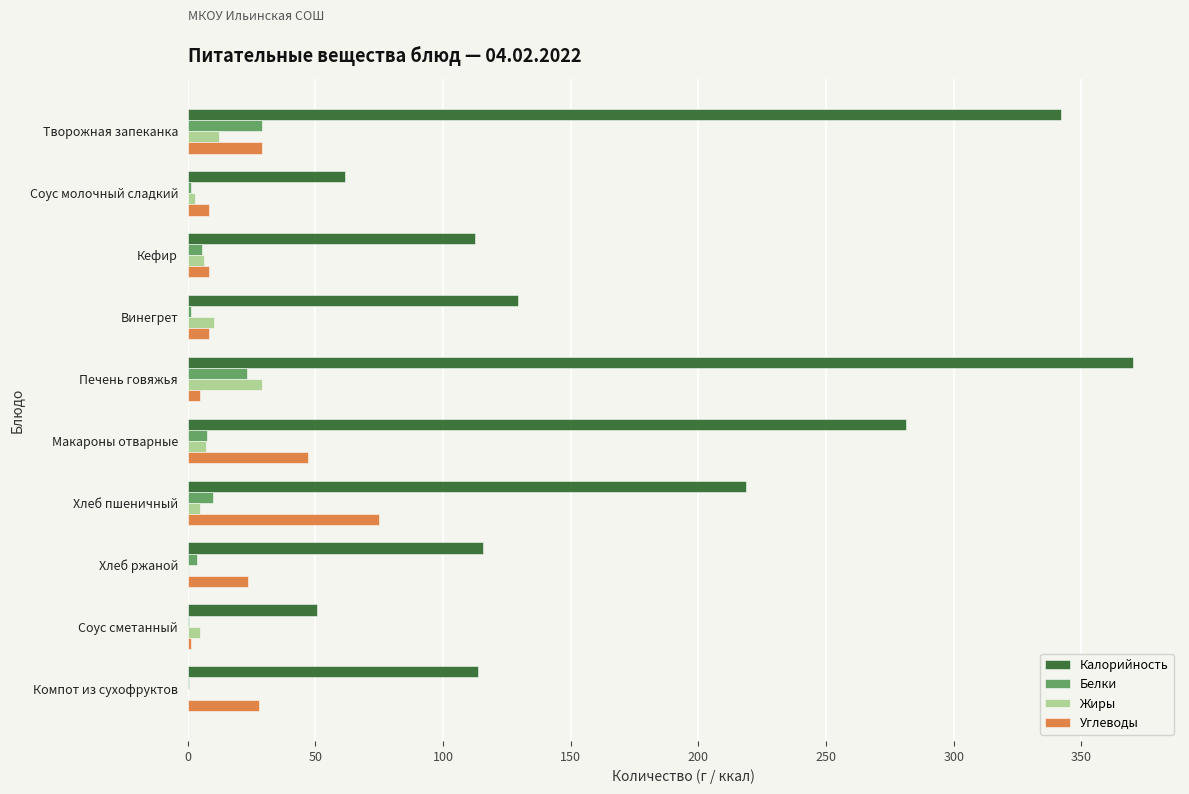

Which series has the largest range (max minus min)?

Калорийность